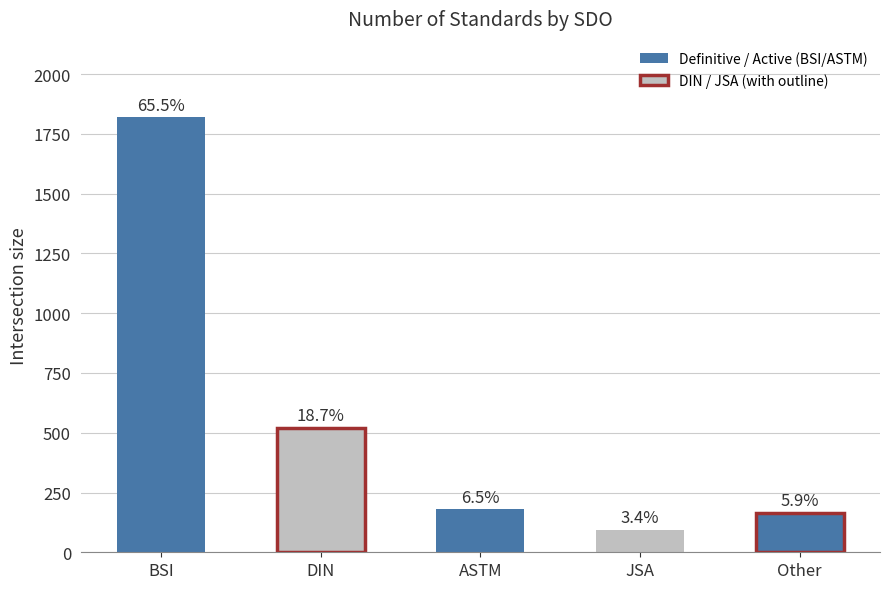

Are the bars horizontal?

No